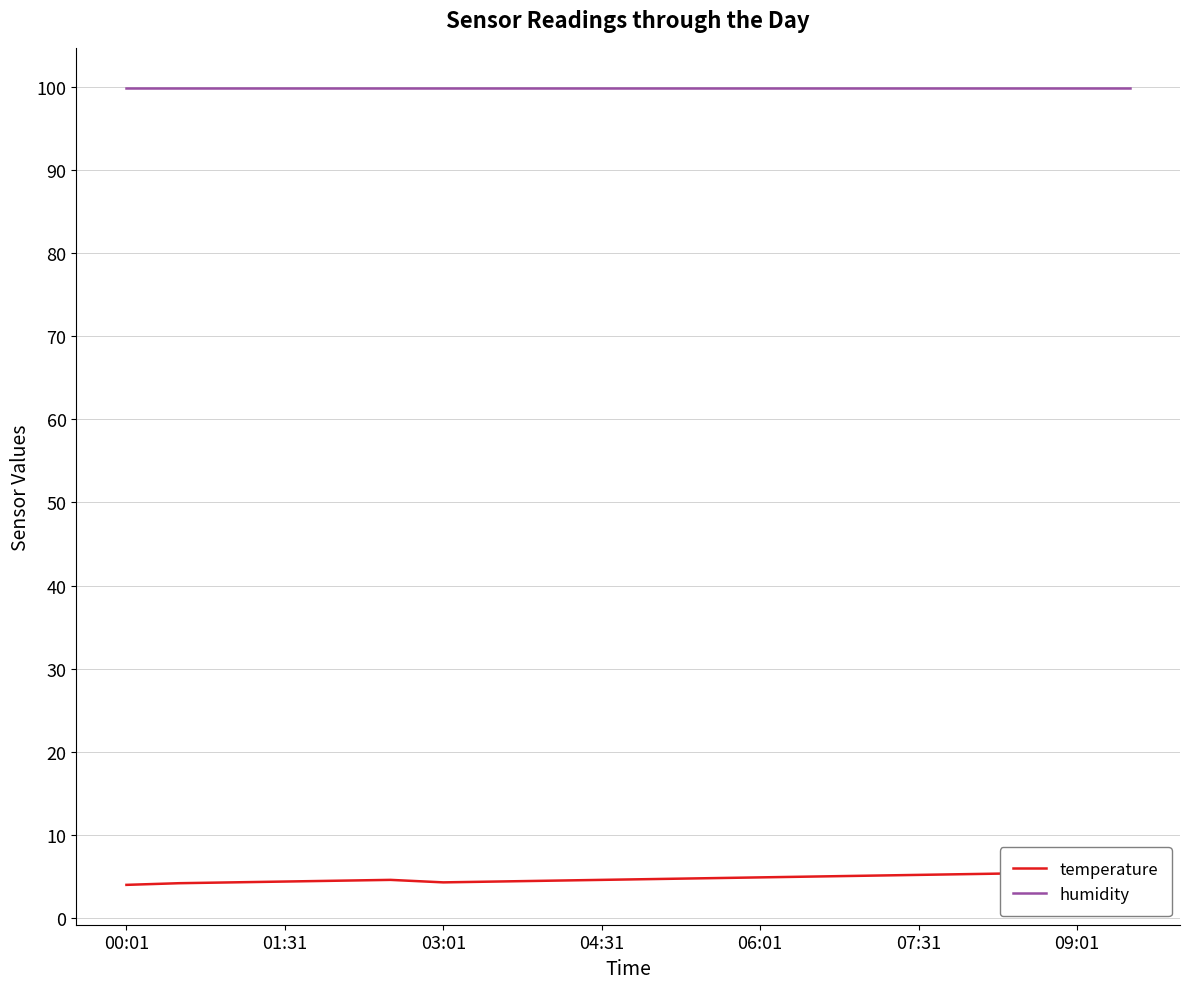

Reading left to right, list all the values displayed in this chart.

temperature: 4.0	4.2	4.3	4.4	4.5	4.6	4.3	4.4	4.5	4.6	4.7	4.8	4.9	5.0	5.1	5.2	5.3	5.4	5.5	5.6
humidity: 99.9	99.9	99.9	99.9	99.9	99.9	99.9	99.9	99.9	99.9	99.9	99.9	99.9	99.9	99.9	99.9	99.9	99.9	99.9	99.9